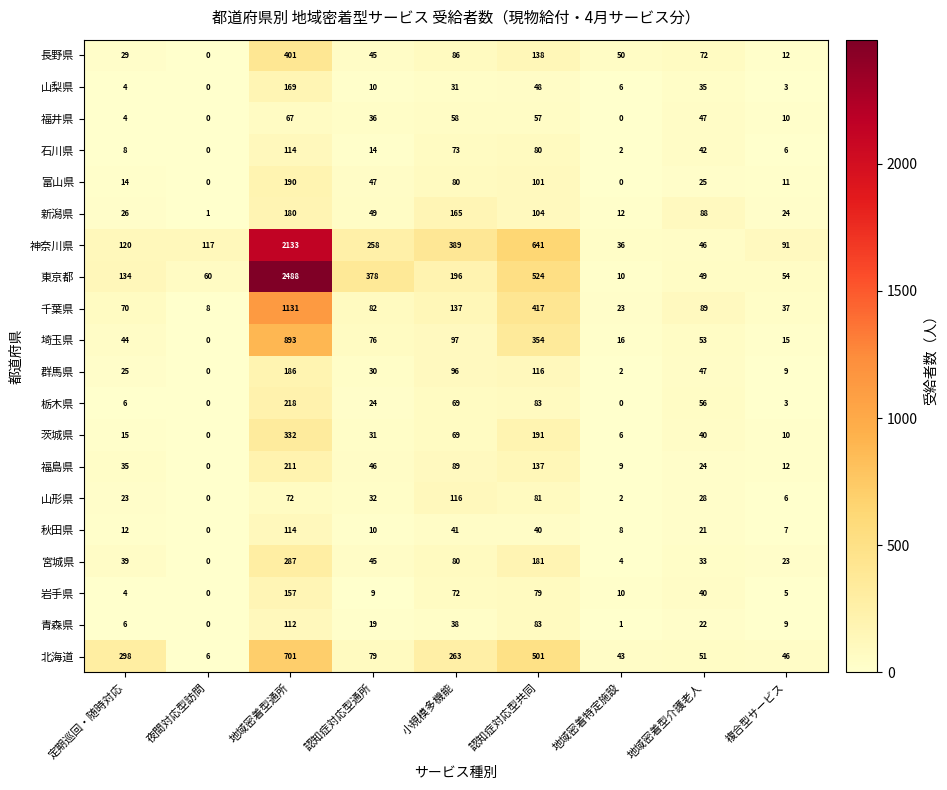

Which series has the largest total across all categories?

東京都